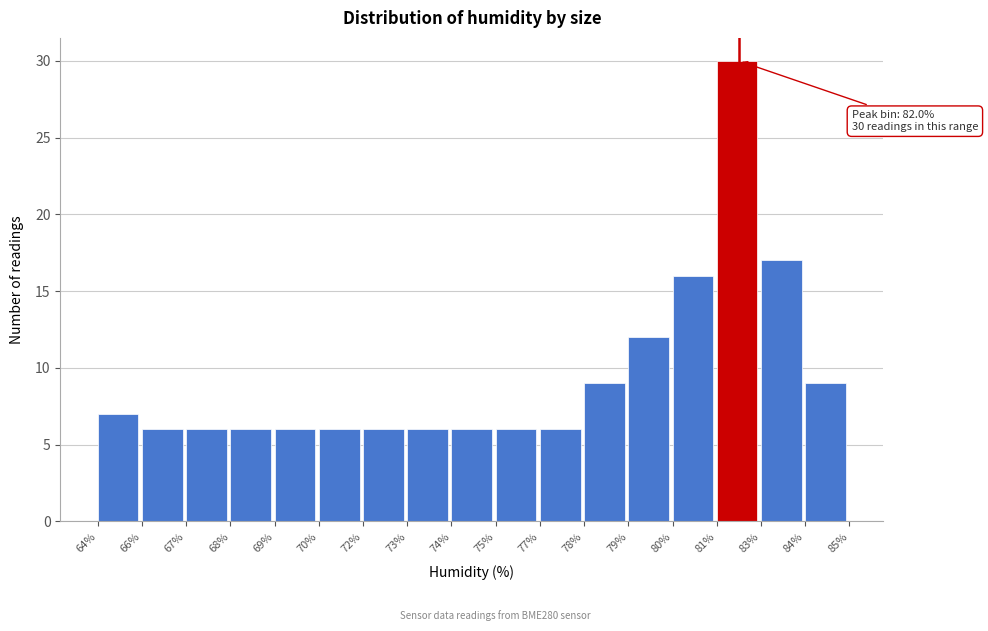

Reading left to right, list all the values displayed in this chart.

7	6	6	6	6	6	6	6	6	6	6	9	12	16	30	17	9